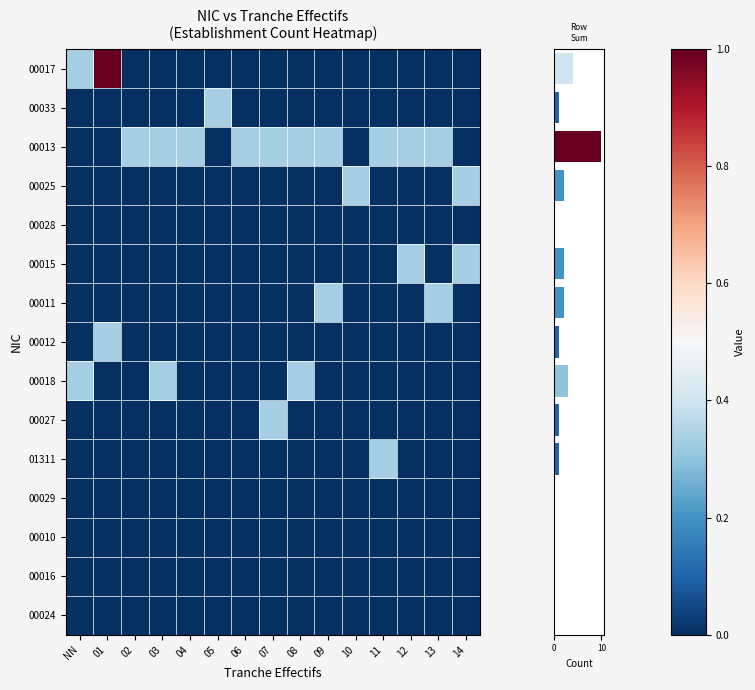

At how many categories does at least one series exceed 0?

15